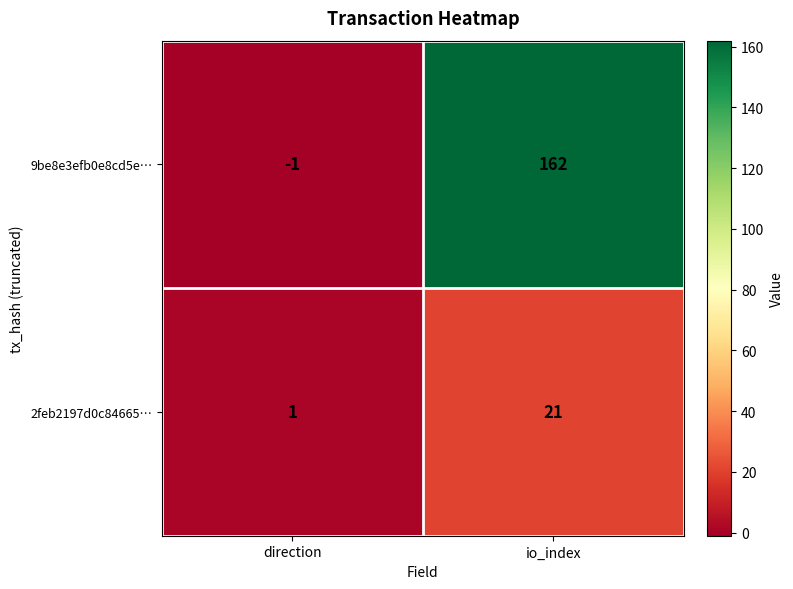

List the series in order of their overall mean, highest first.

9be8e3efb0e8cd5e…, 2feb2197d0c84665…